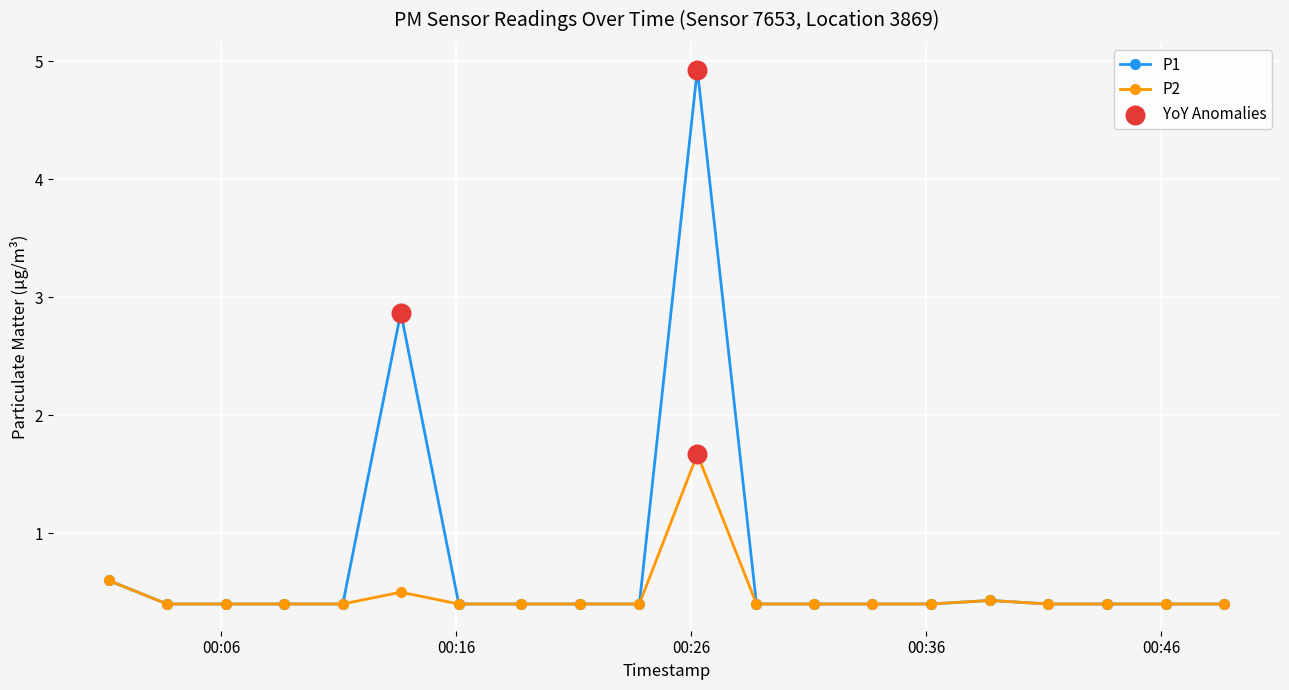

Which series has the largest total across all categories?

P1